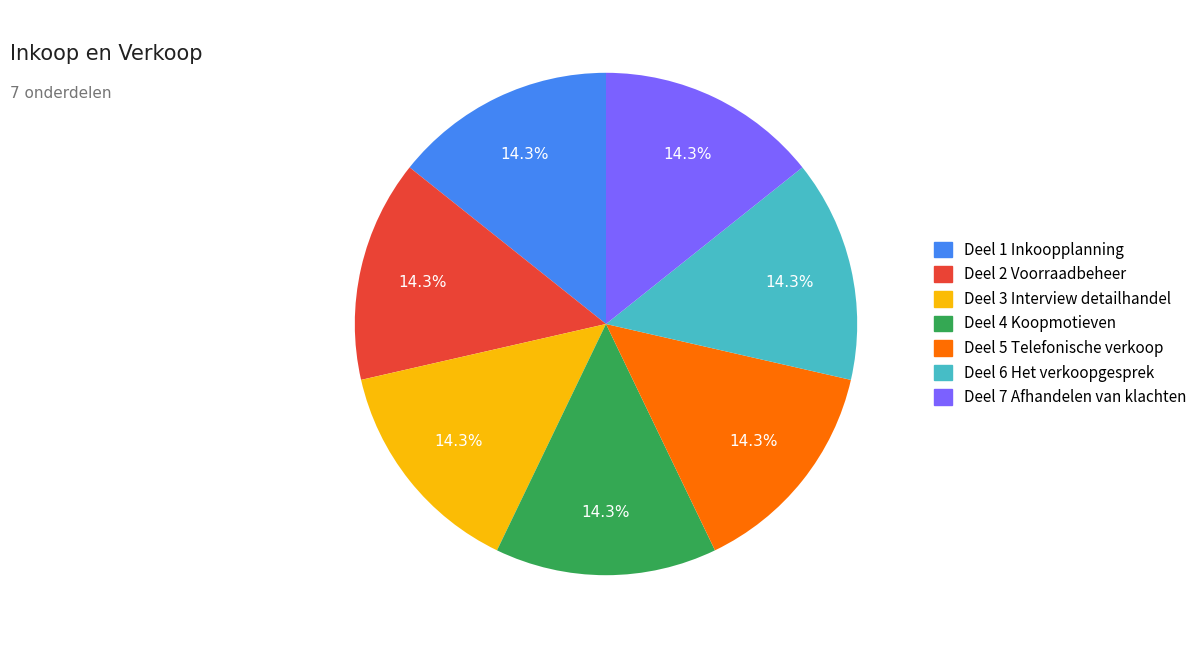

Is there any slice that represents more than half of the pie?

No